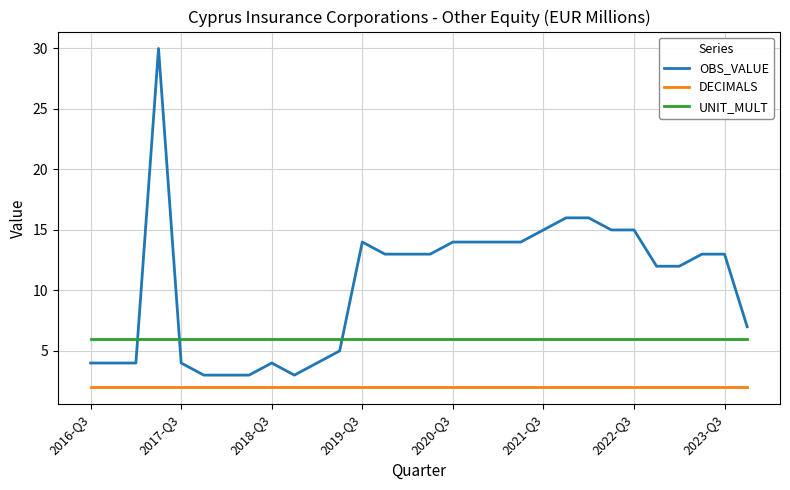

What is the maximum value shown in the chart?

30